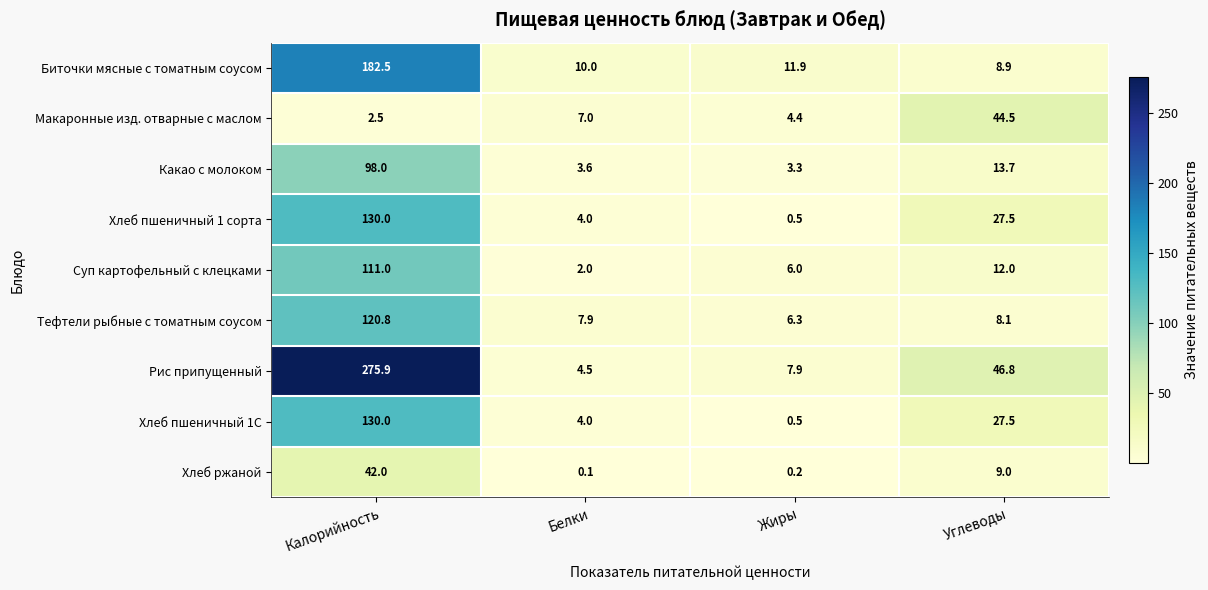

Read the Тефтели рыбные с томатным соусом value at Калорийность.

120.8